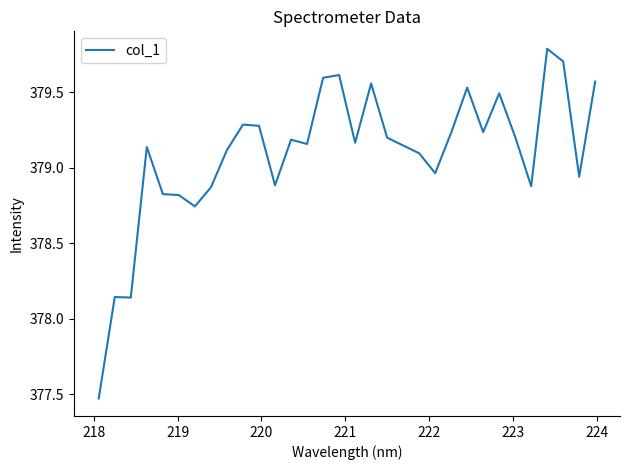

What is the maximum value shown in the chart?

379.8